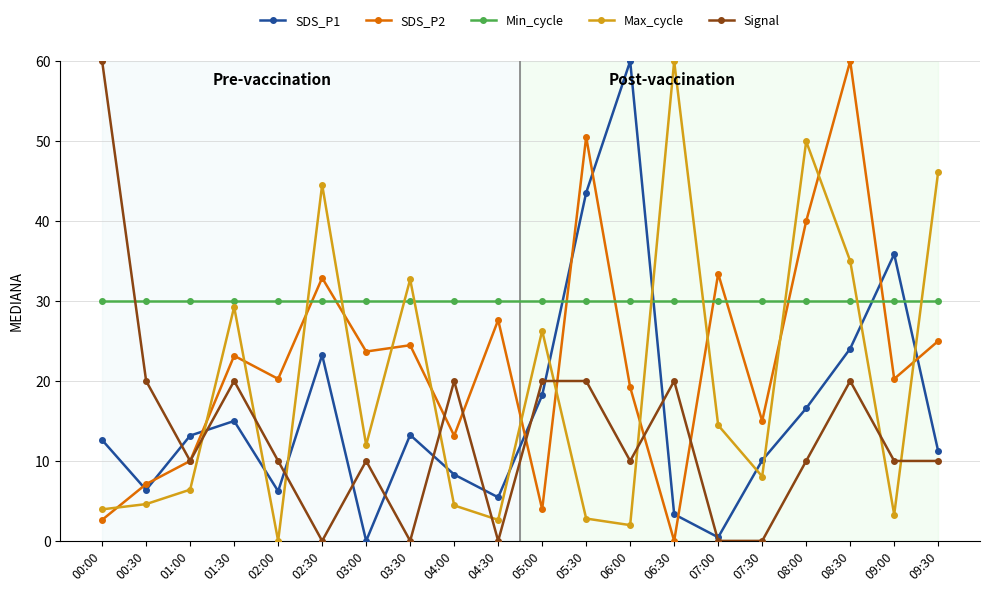

Rank the series by their average value, from highest to lowest.

Min_cycle, SDS_P2, Max_cycle, SDS_P1, Signal